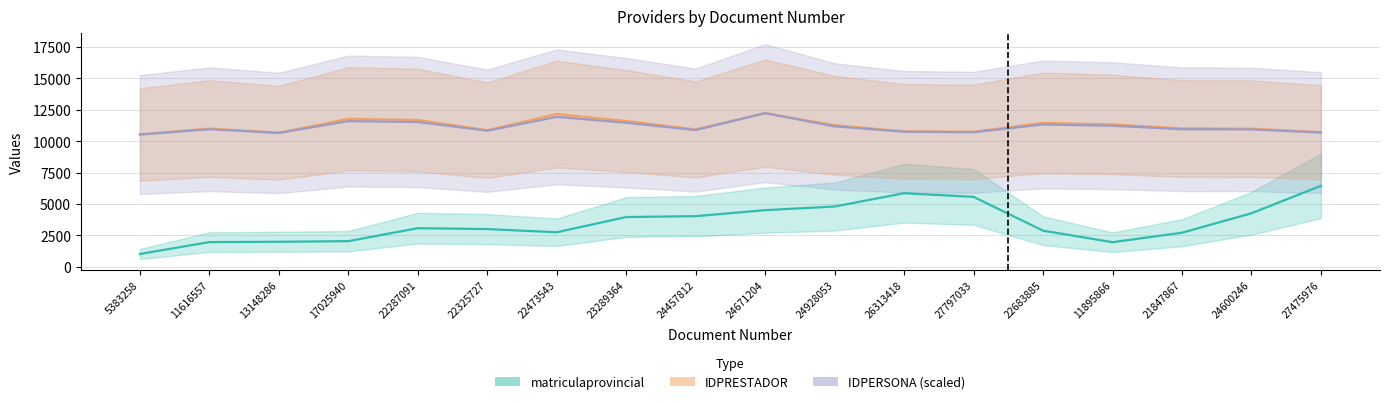

How many data points in IDPERSONA are less than 10957?

9